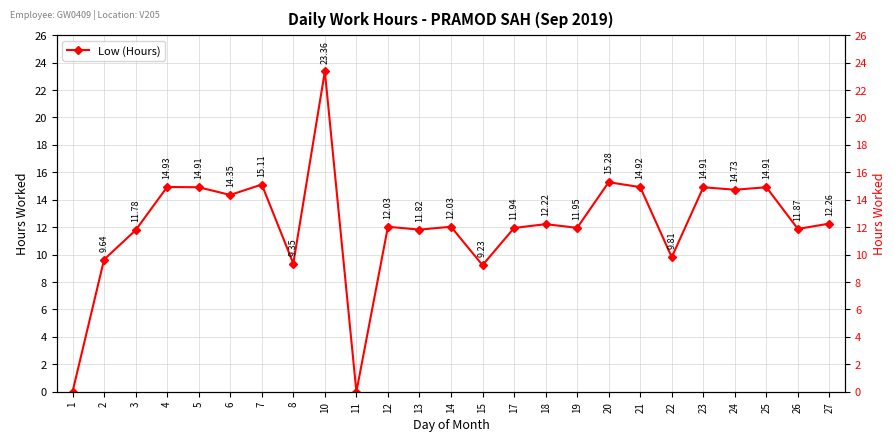

How many interior local valleys (lower than both neighbors) does the data have?

9